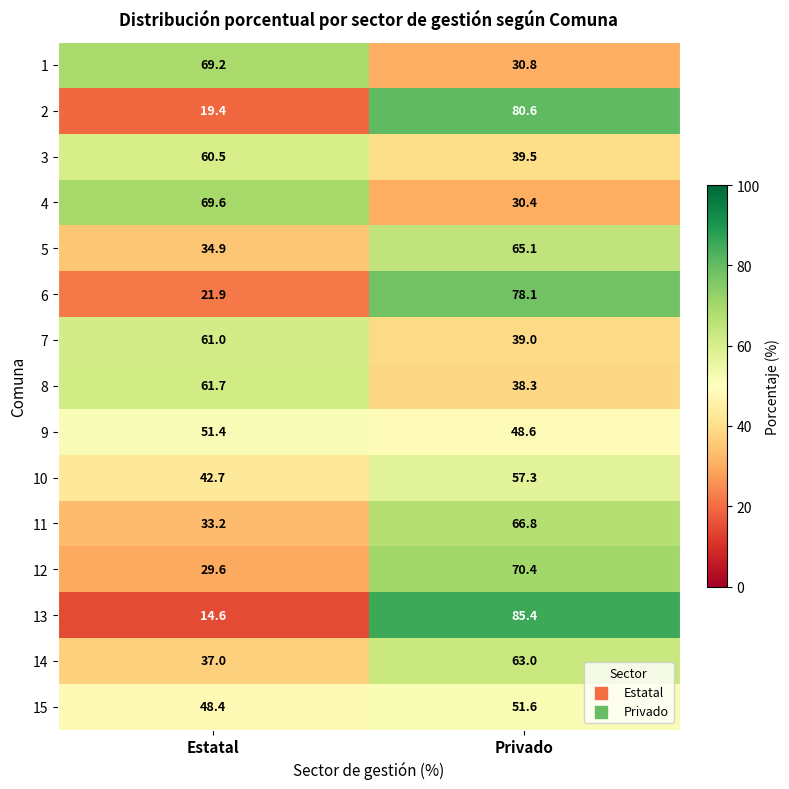

At Estatal, list the series in order from largest to smallest.

4, 1, 8, 7, 3, 9, 15, 10, 14, 5, 11, 12, 6, 2, 13